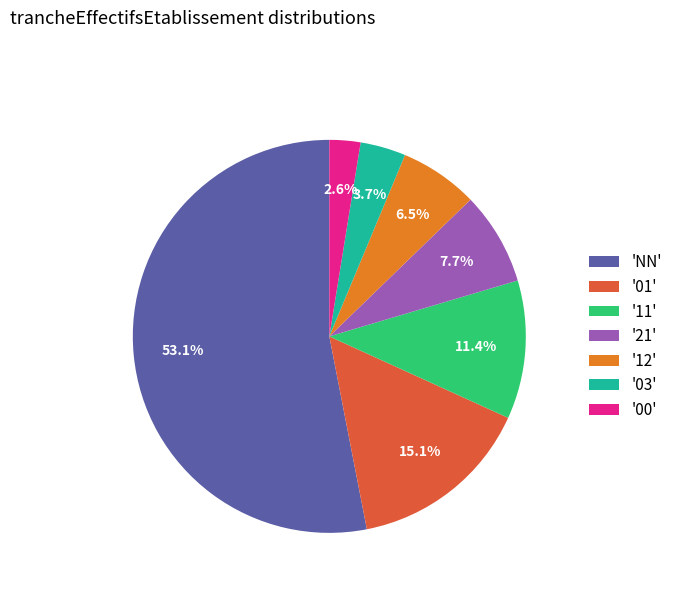

Between '21' and '00', which is larger?

'21'